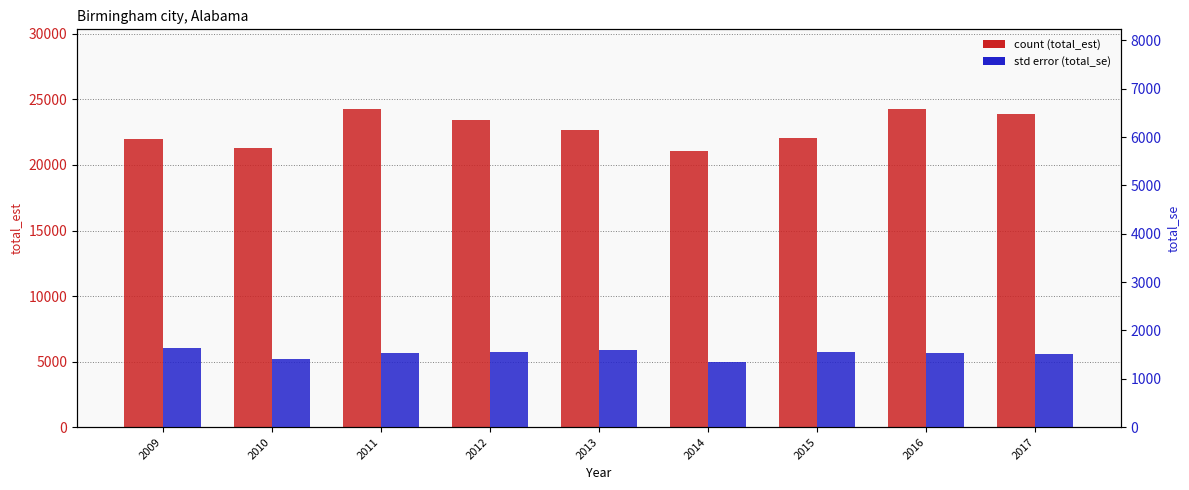

How many data points does each series have?

9